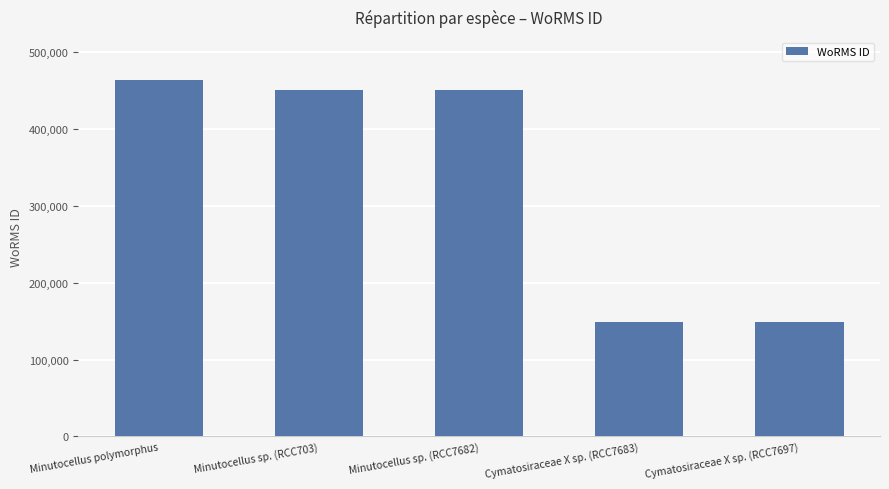

How many data points are less than 450619?

2